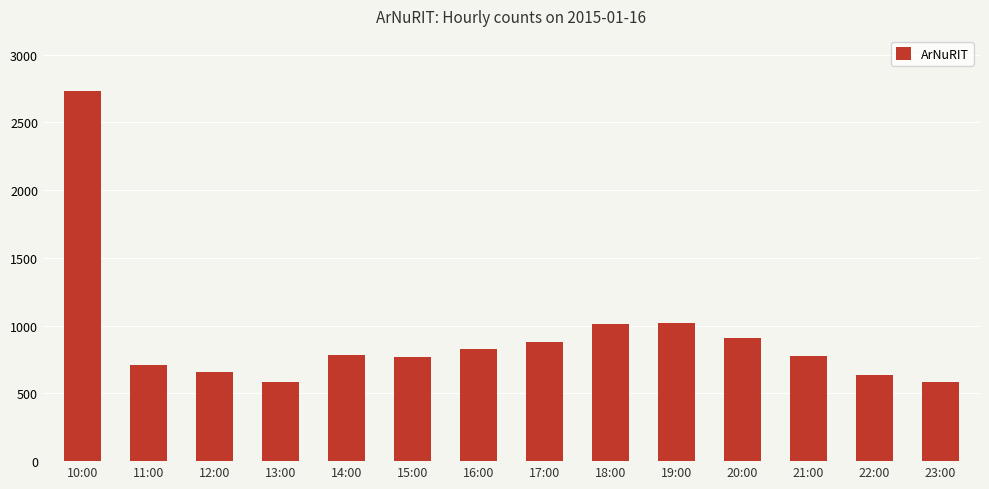

Where does the data first go above 781?

10:00